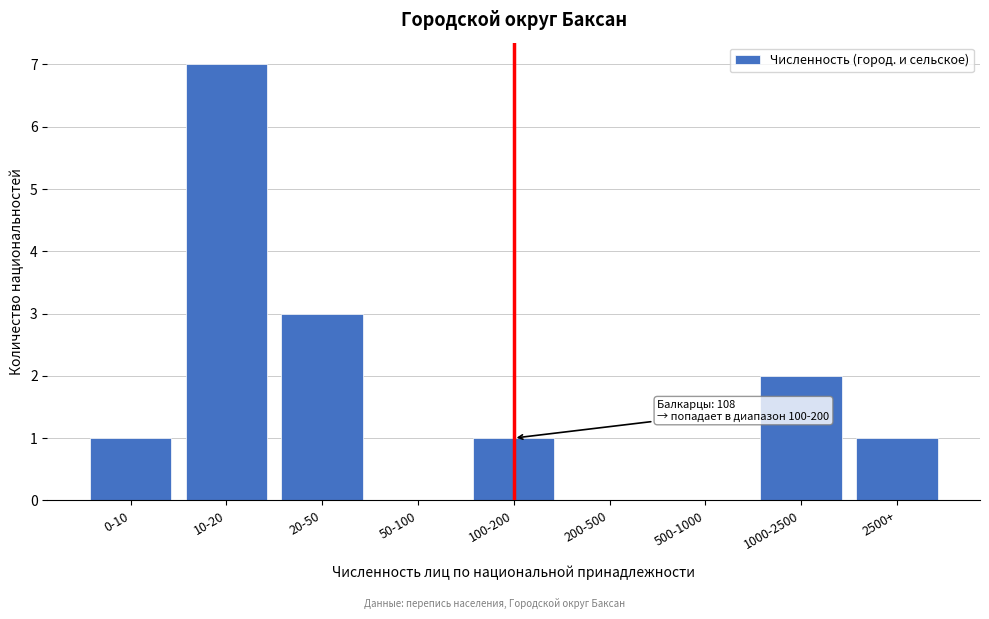

Reading left to right, list all the values displayed in this chart.

0-10=1	10-20=7	20-50=3	50-100=0	100-200=1	200-500=0	500-1000=0	1000-2500=2	2500+=1